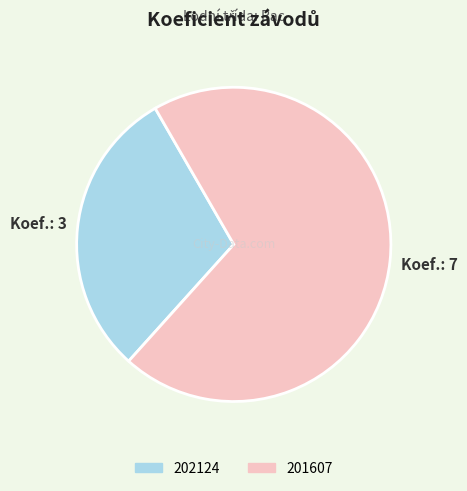

Between 201607 and 202124, which is larger?

201607